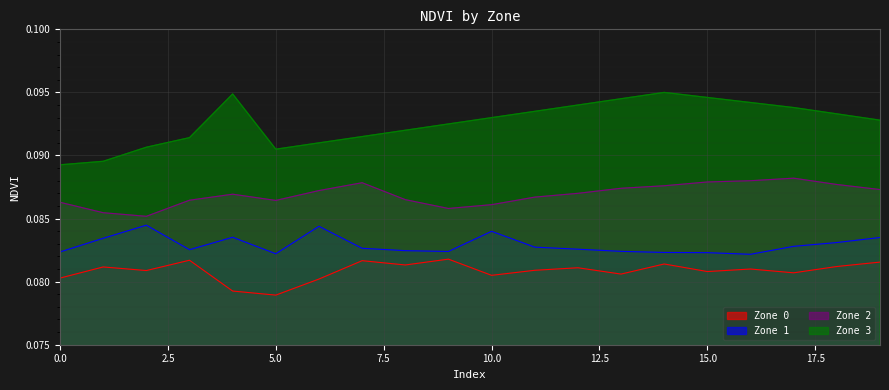

True or false: Zone 1 has a value of 0.1 at 4.

False